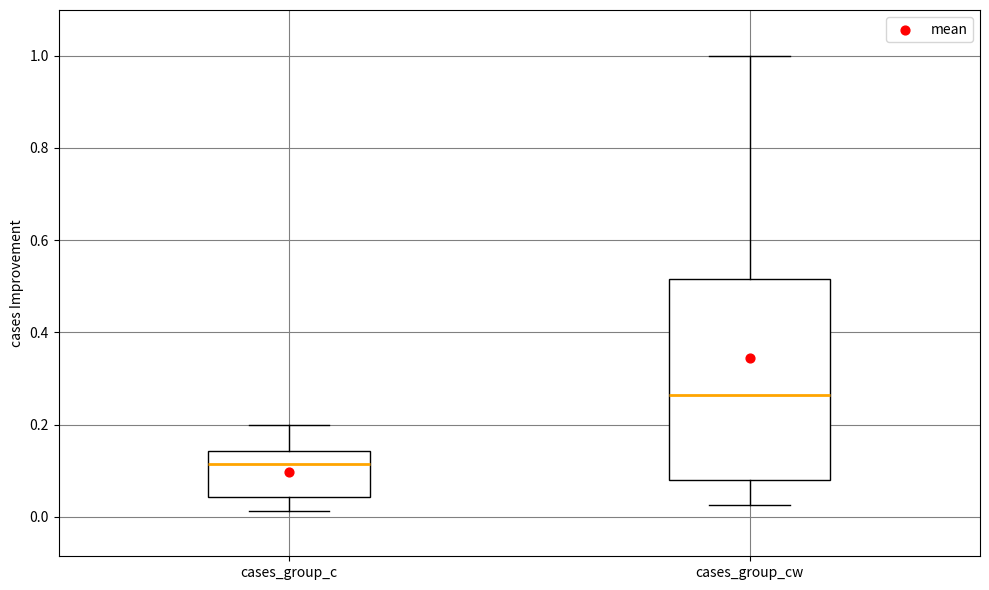

Which box's median line is the lowest?

cases_group_c